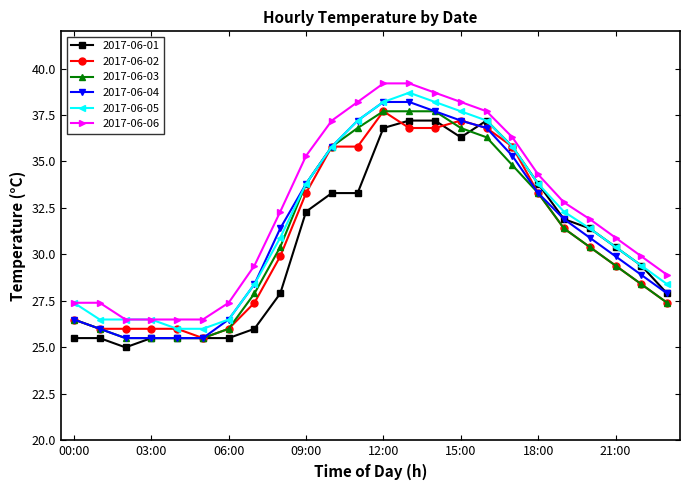

How many values in the 2017-06-06 series are below 32?

12